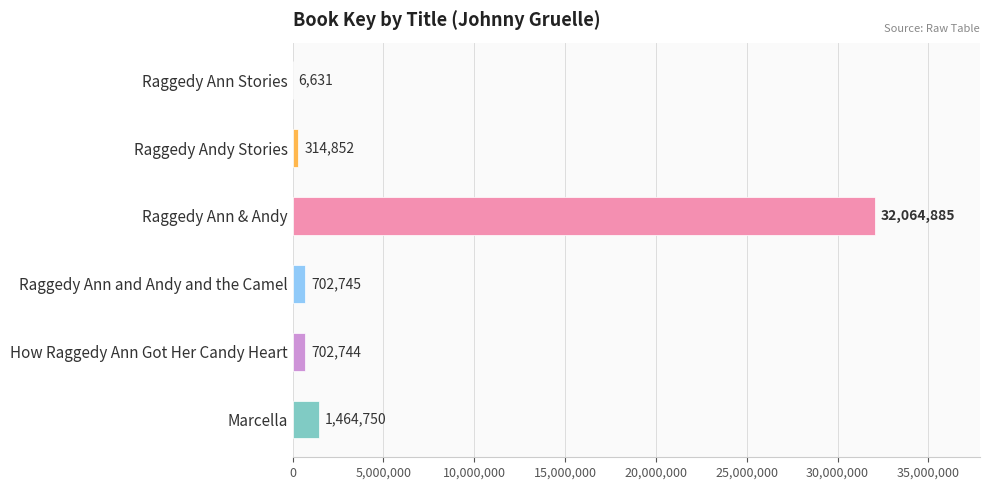

Reading top to bottom, extract all data points from this chart.

Raggedy Ann Stories=6631	Raggedy Andy Stories=314852	Raggedy Ann & Andy=32064885	Raggedy Ann and Andy and the Camel=702745	How Raggedy Ann Got Her Candy Heart=702744	Marcella=1464750